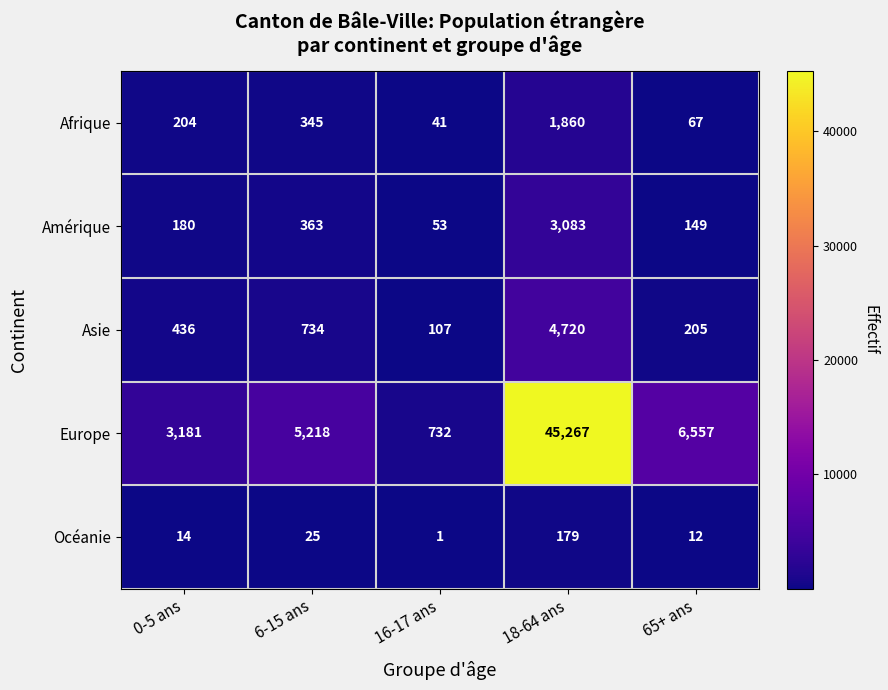

Which category has the lowest value in the Europe series?

16-17 ans